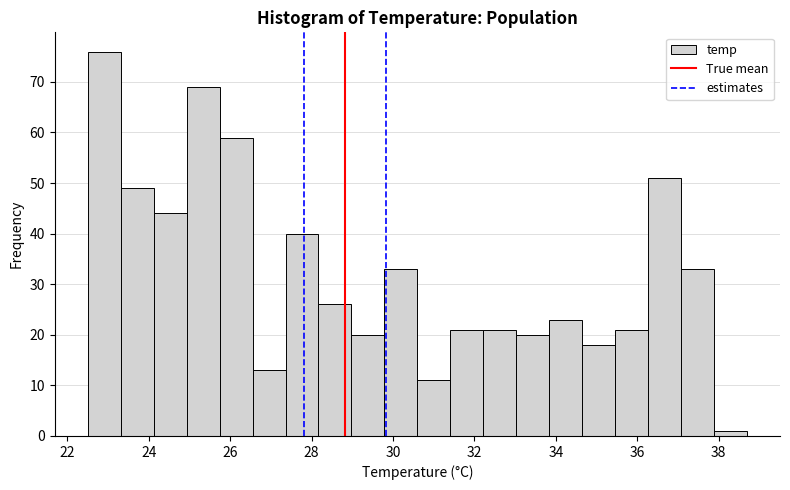

How tall is the bar that spans 32.2 to 33.0 on the x-axis? Neither the bar edges nor the heights are printed on the chart, so give them approximately, as read against the axes.

21